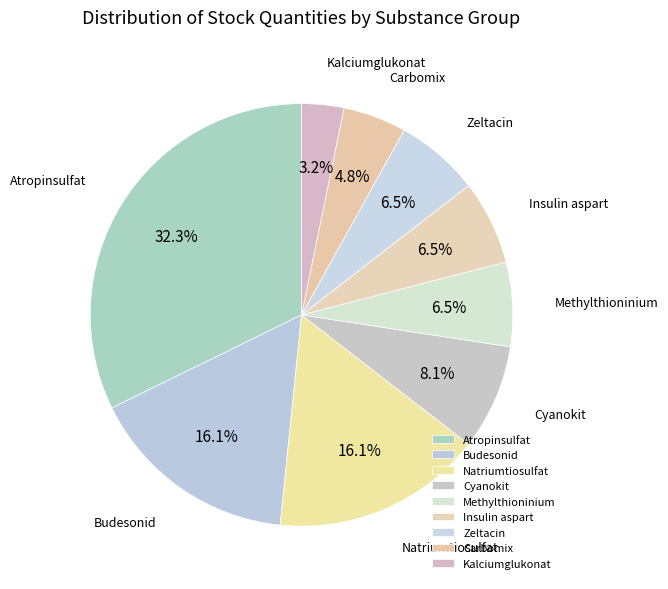

What percentage is NOT represented by Insulin aspart?

93.5%